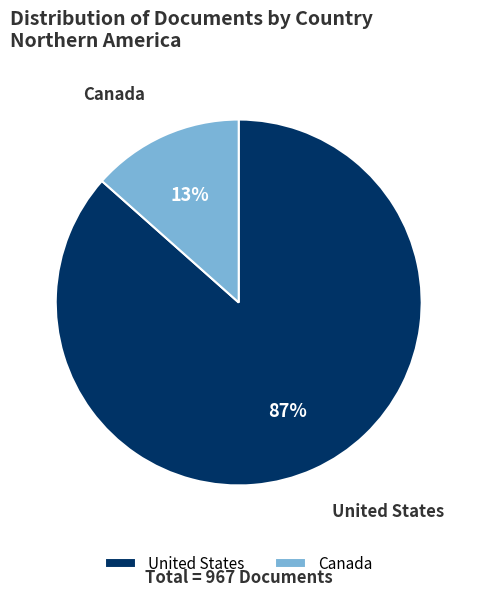

What percentage is the Canada slice, to the nearest percent?

13%